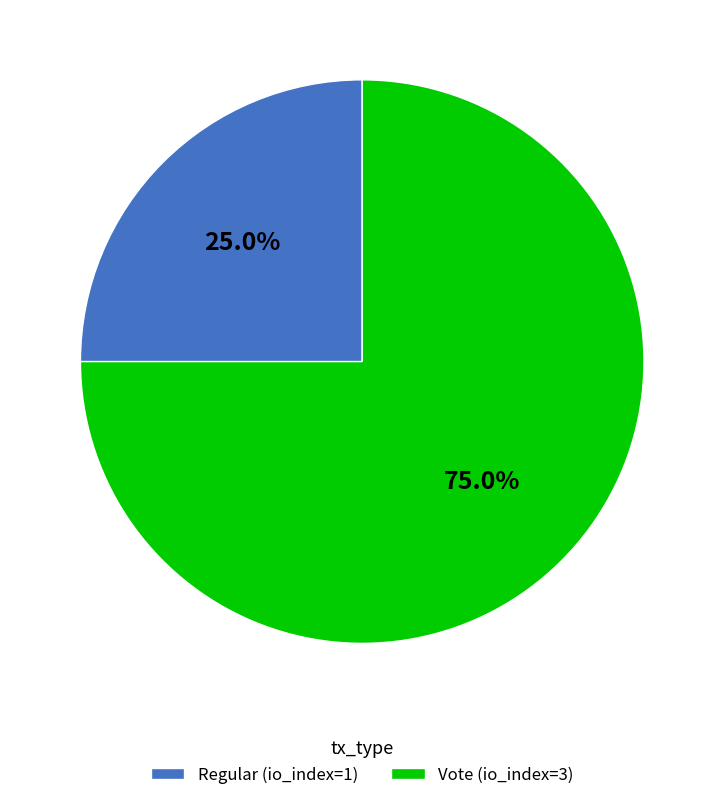

Is there any slice that represents more than half of the pie?

Yes